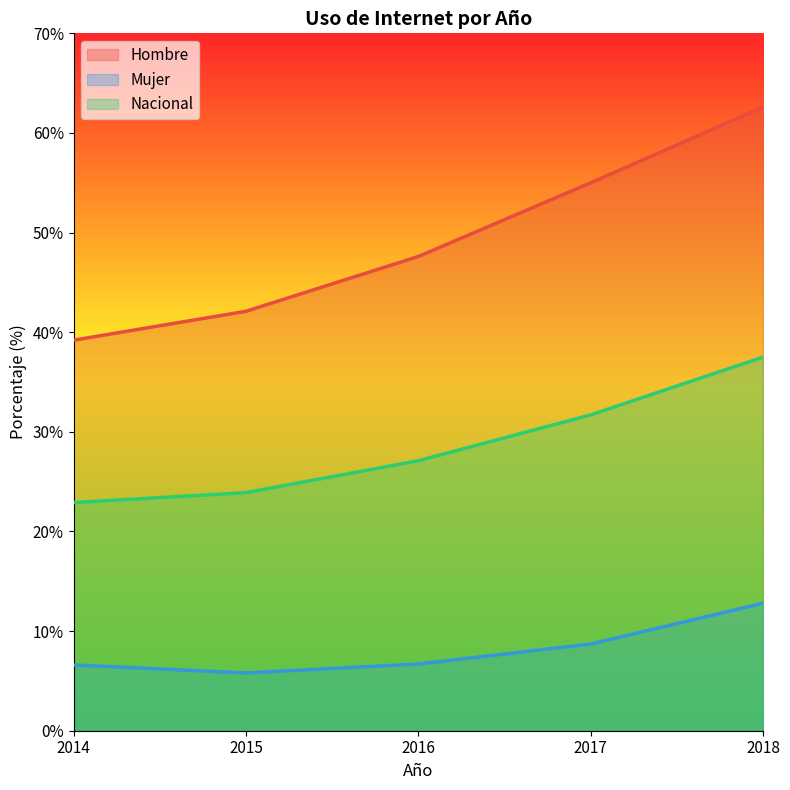

The Nacional series shows 54.5 at 2017. True or false?

False